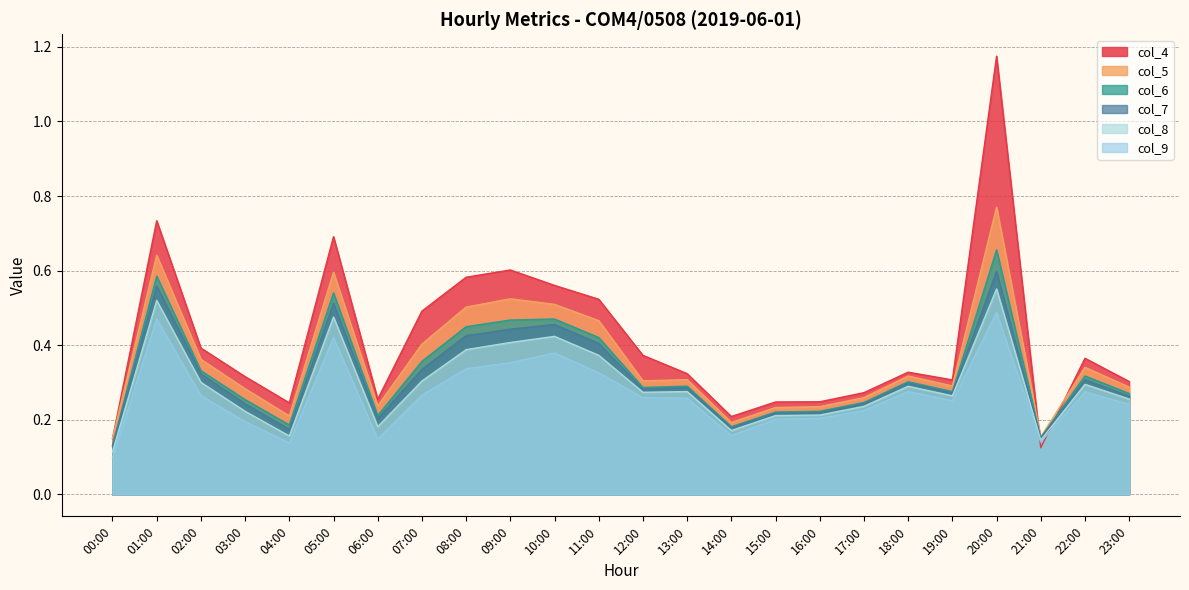

At 05:00, list the series in order from smallest to largest.

col_9, col_8, col_7, col_6, col_5, col_4